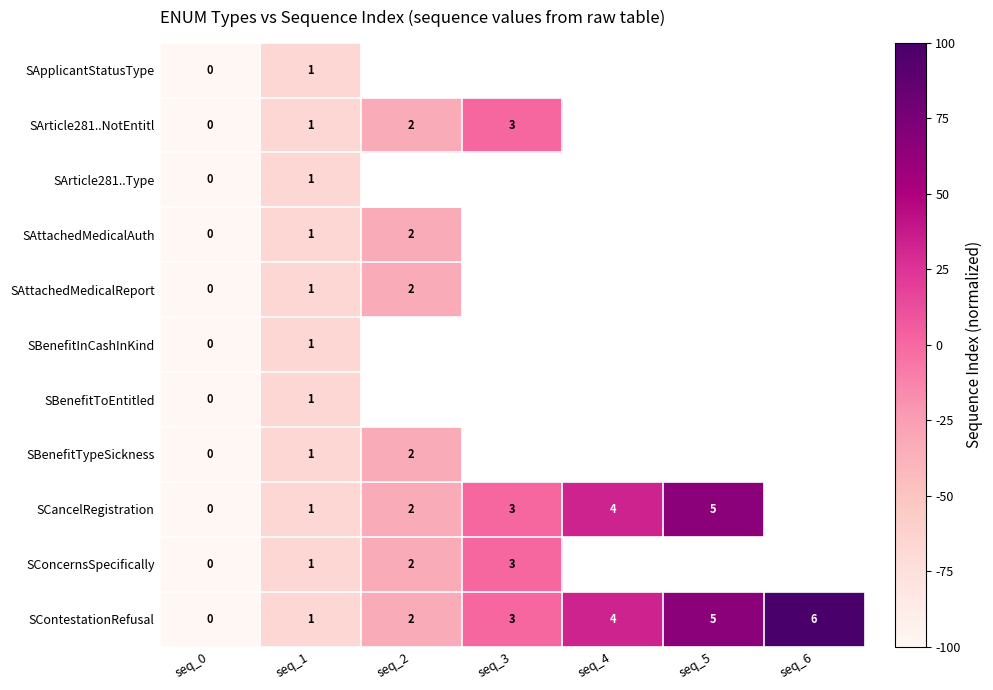

What is the maximum value shown in the chart?

100.0